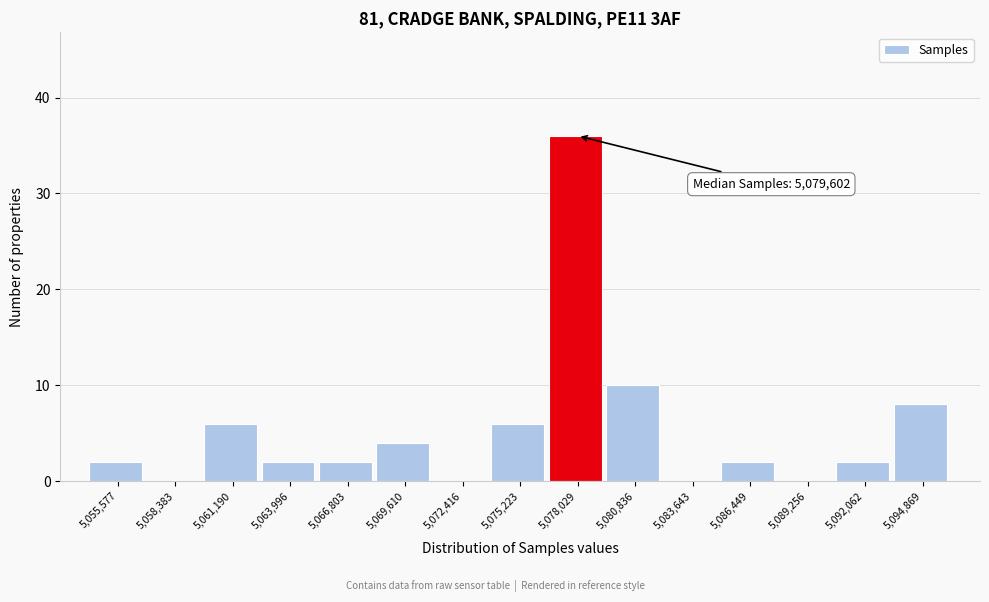

Reading left to right, transcribe all the data shown in this chart.

5,055,577=2	5,058,383=0	5,061,190=6	5,063,996=2	5,066,803=2	5,069,610=4	5,072,416=0	5,075,223=6	5,078,029=36	5,080,836=10	5,083,643=0	5,086,449=2	5,089,256=0	5,092,062=2	5,094,869=8